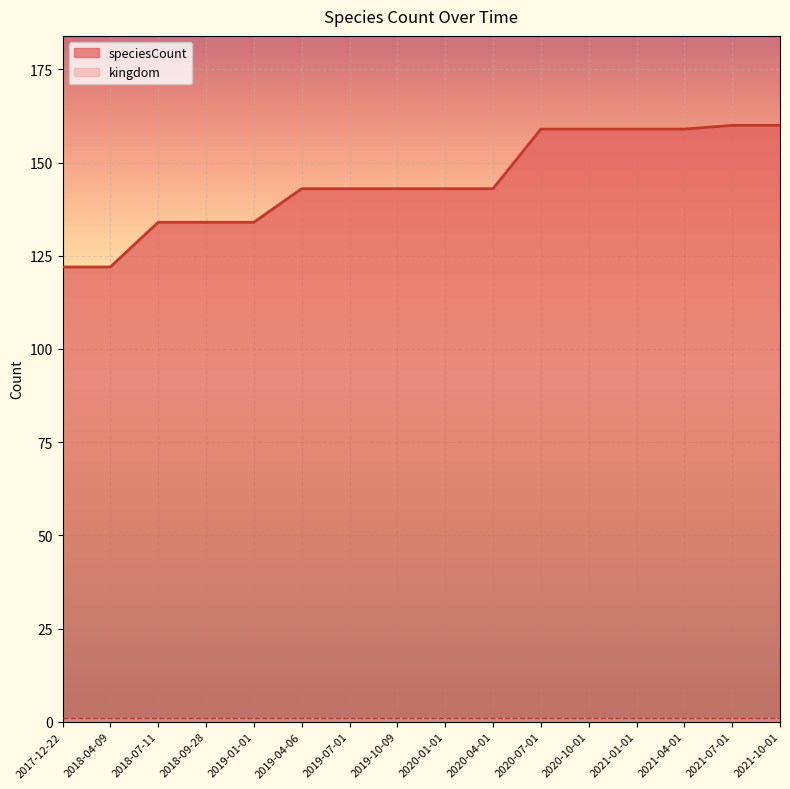

True or false: the data shows 217 at 2017-12-22.

False